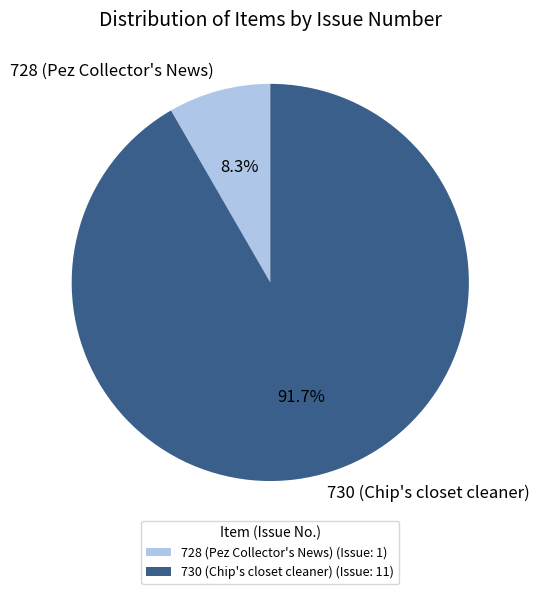

Rank the categories by value from highest to lowest.

730 (Chip's closet cleaner), 728 (Pez Collector's News)